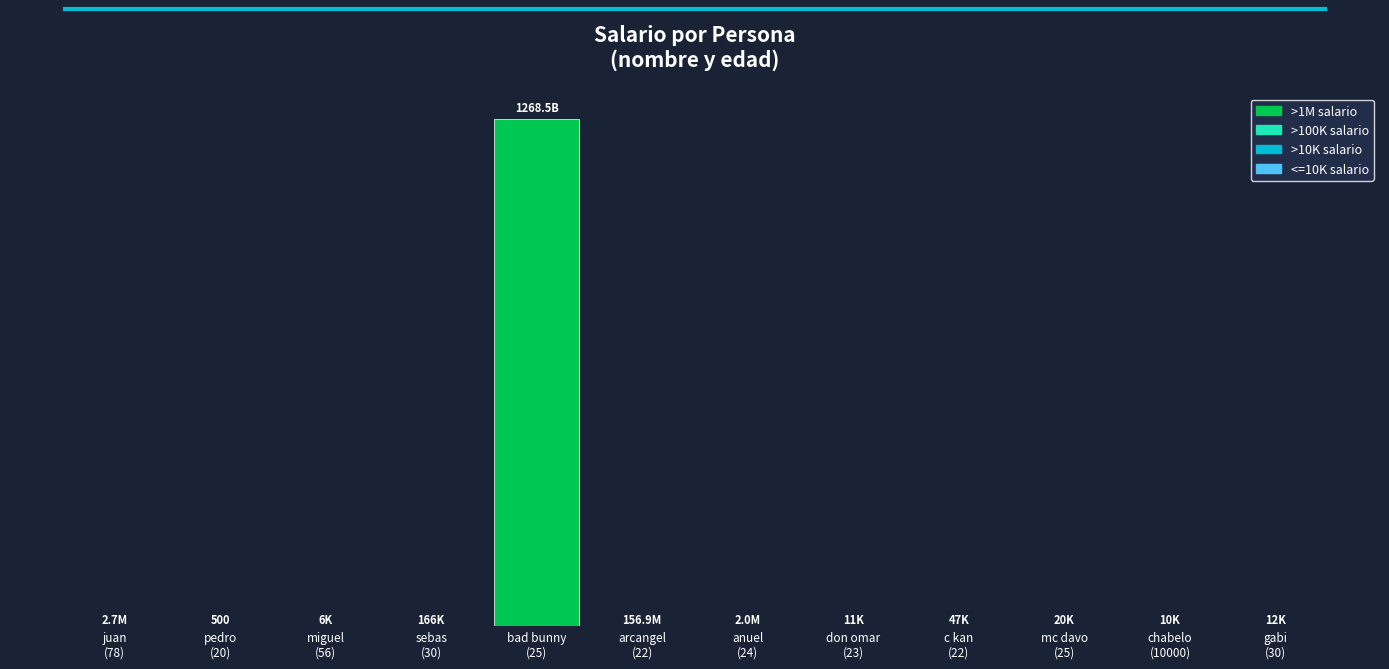

Which category has the highest value across all series?

bad bunny
(25)